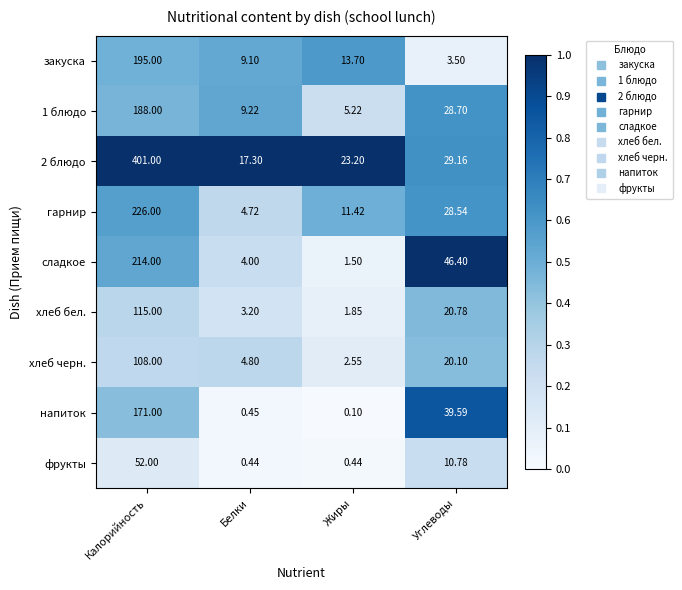

Which series has the largest total across all categories?

2 блюдо